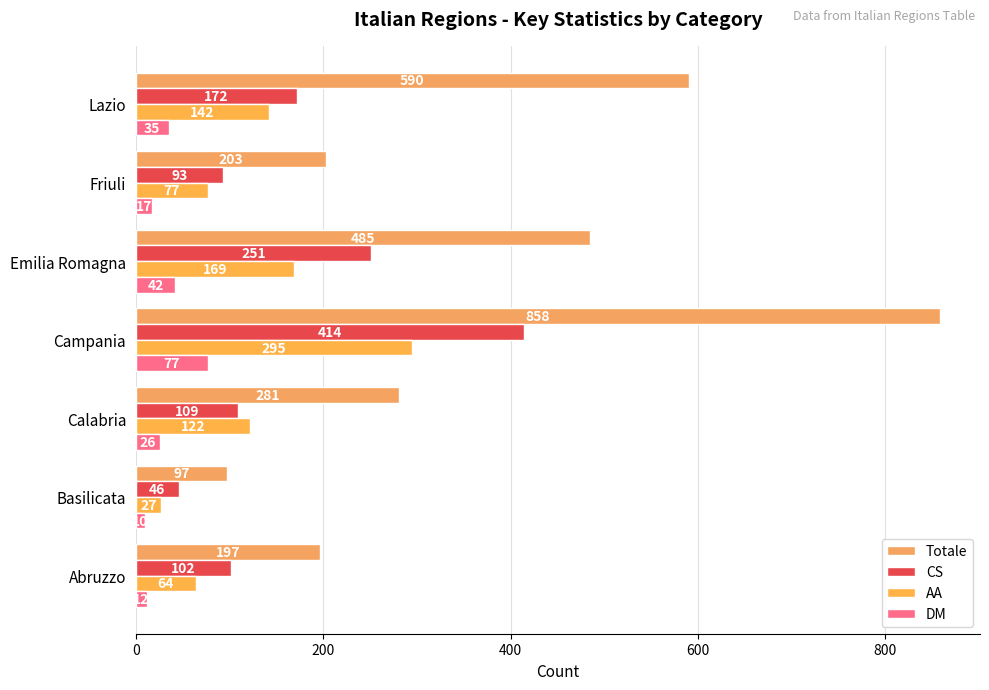

How many data points in Totale are less than 281?

3